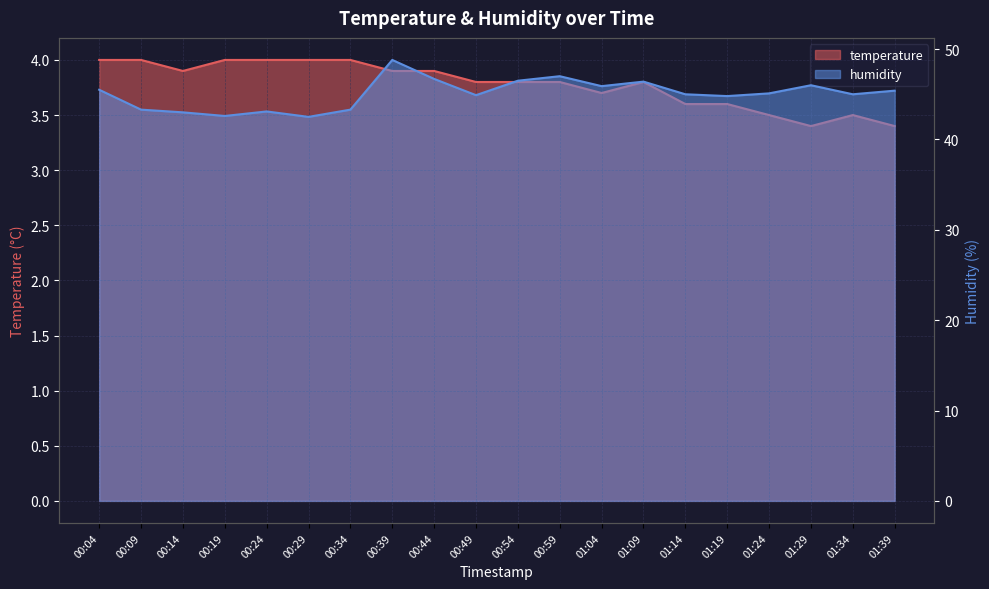

Where is humidity nearest to the value 45?

01:14